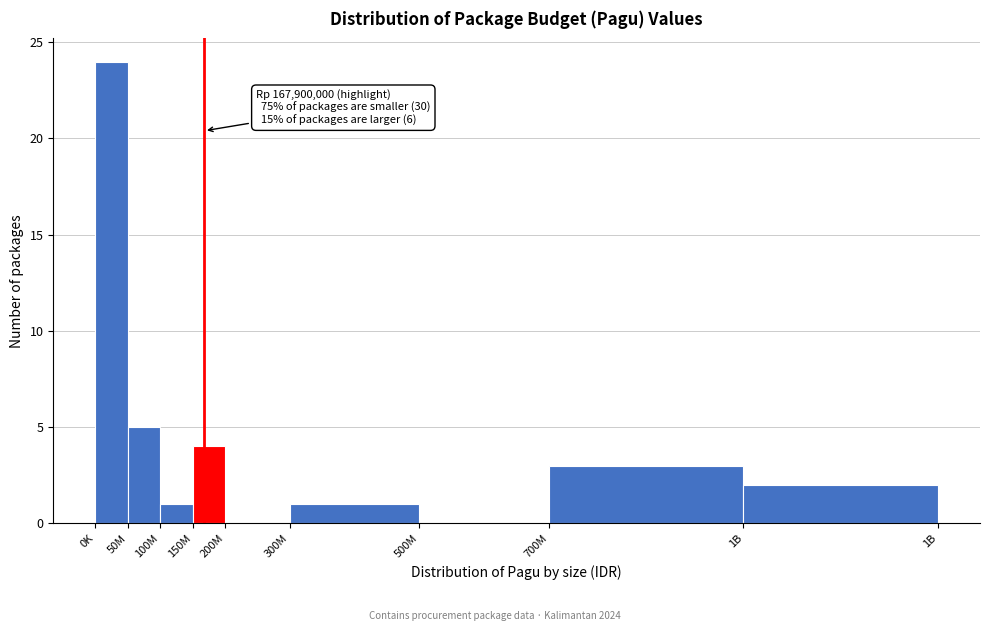

Reading left to right, transcribe all the data shown in this chart.

0K=24	50M=5	100M=1	150M=4	200M=0	300M=1	500M=0	700M=3	1B=2